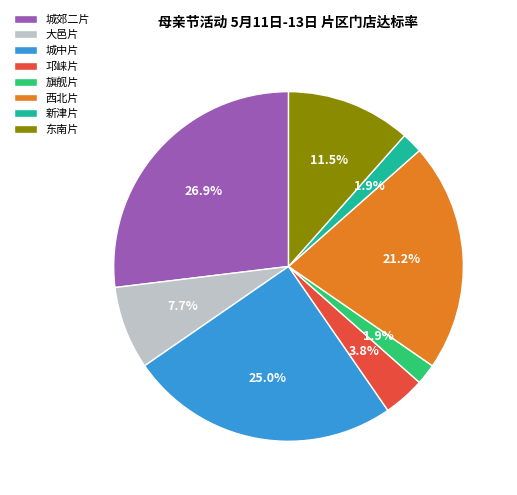

What is the total percentage of 西北片 and 邛崃片?

25.0%